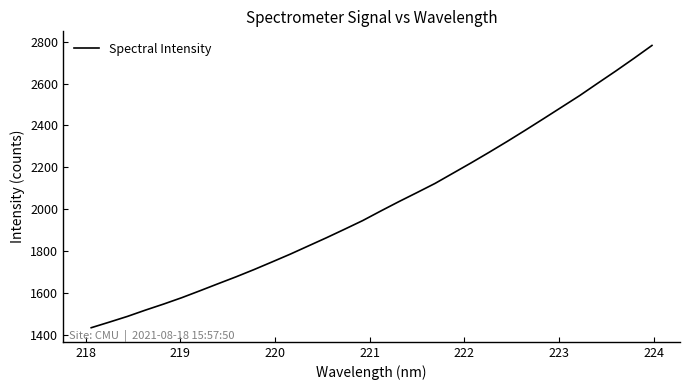

True or false: there are more than 2 points higher than both neighbors.

False